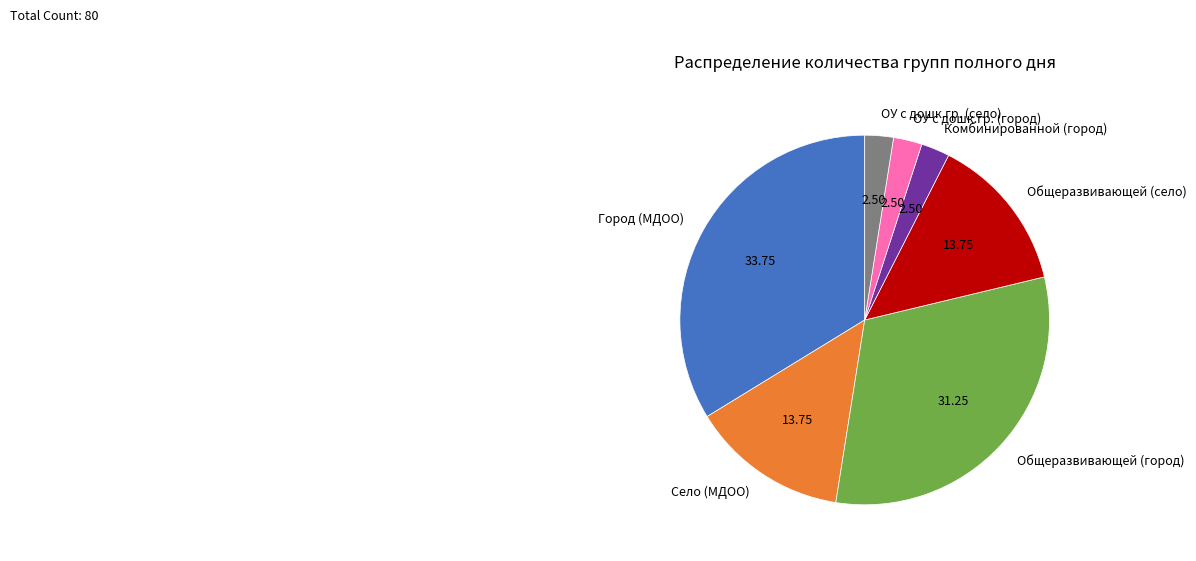

Does any single category account for the majority?

No